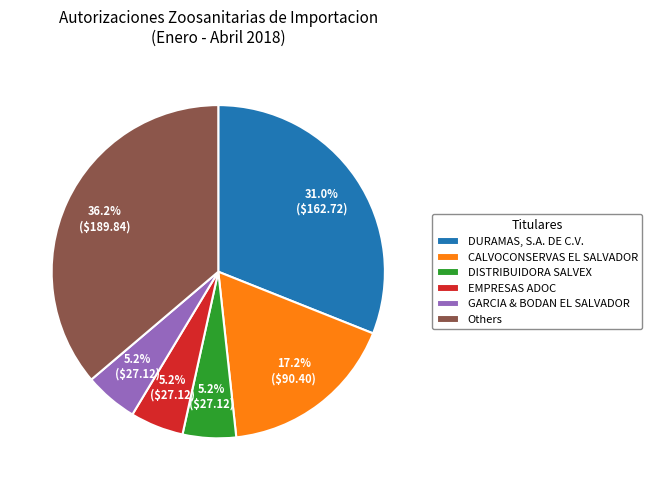

Which category has the biggest portion of the pie?

Others